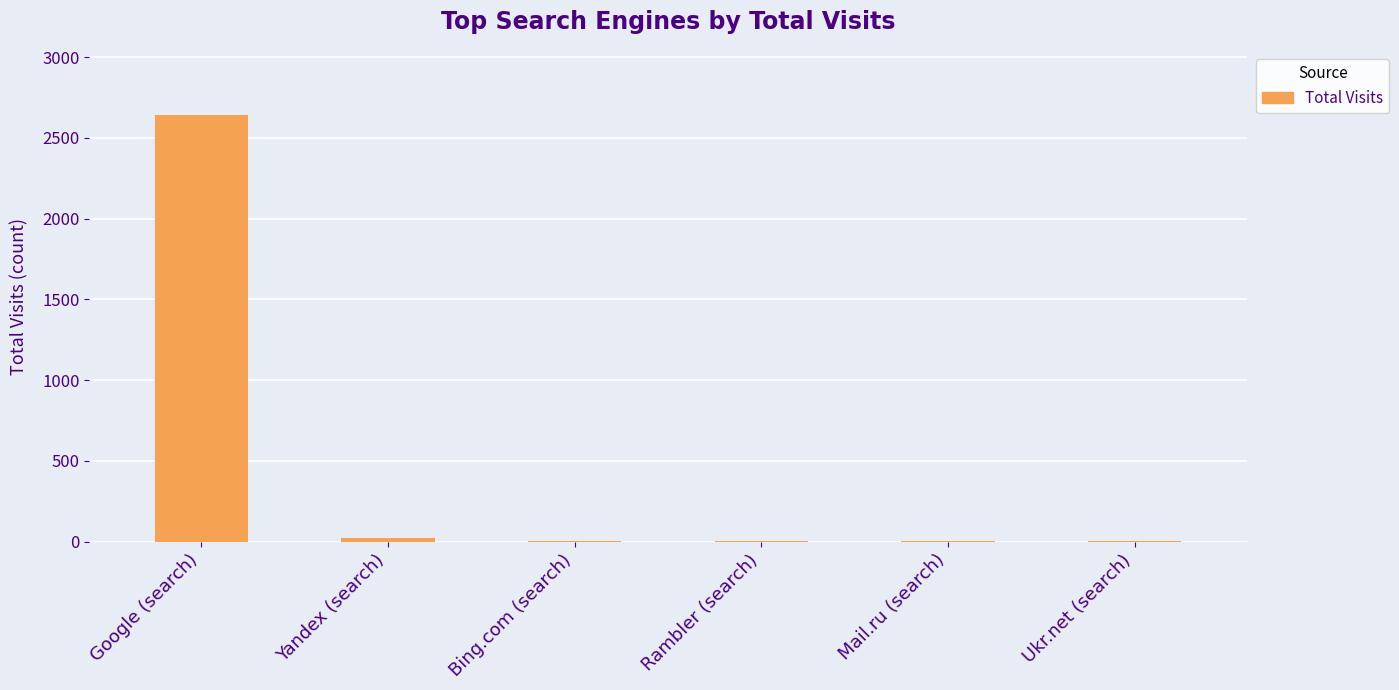

What is the sum of all values?

2671